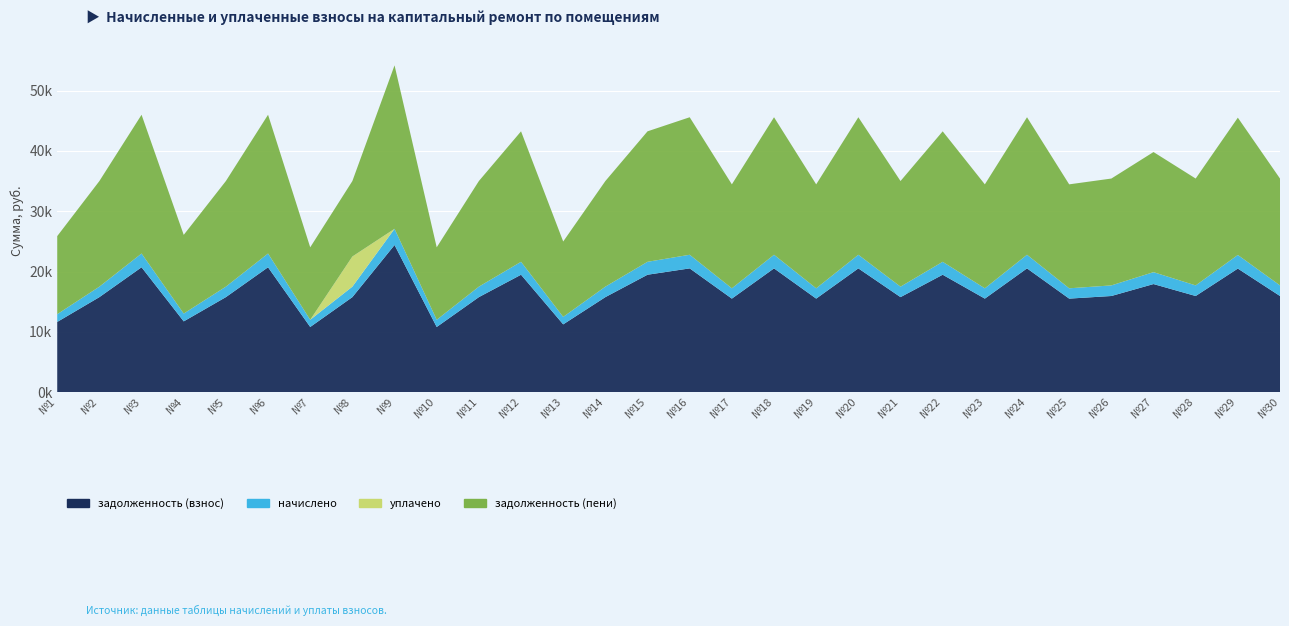

Reading right to left, transcribe all the data shown in this chart.

задолженность (взнос): 30=15956.8	29=20502.6	28=15956.8	27=17935.9	26=15956.8	25=15523.8	24=20533.6	23=15523.8	22=19482.1	21=15771.2	20=20533.6	19=15523.8	18=20533.6	17=15523.8	16=20533.6	15=19482.1	14=15771.2	13=11256.4	12=19482.1	11=15771.2	10=10823.4	9=24408.2	8=15771.2	7=10823.4	6=20719.1	5=15771.2	4=11751.1	3=20719.1	2=15771.2	1=11658.4
начислено: 30=1755.4	29=2255.5	28=1755.4	27=1973.2	26=1755.4	25=1707.8	24=2258.9	23=1707.8	22=2143.3	21=1735.0	20=2258.9	19=1707.8	18=2258.9	17=1707.8	16=2258.9	15=2143.3	14=1735.0	13=1238.3	12=2143.3	11=1735.0	10=1190.7	9=2685.2	8=1735.0	7=1190.7	6=2279.3	5=1735.0	4=1292.8	3=2279.3	2=1735.0	1=1282.6
уплачено: 30=0.0	29=0.0	28=0.0	27=0.0	26=0.0	25=0.0	24=0.0	23=0.0	22=0.0	21=0.0	20=0.0	19=0.0	18=0.0	17=0.0	16=0.0	15=0.0	14=0.0	13=0.0	12=0.0	11=0.0	10=0.0	9=0.0	8=5000.0	7=0.0	6=0.0	5=0.0	4=0.0	3=0.0	2=0.0	1=0.0
задолженность (пени): 30=17712.2	29=22758.1	28=17712.2	27=19909.1	26=17712.2	25=17231.6	24=22792.5	23=17231.6	22=21625.4	21=17506.3	20=22792.5	19=17231.6	18=22792.5	17=17231.6	16=22792.5	15=21625.4	14=17506.3	13=12494.7	12=21625.4	11=17506.3	10=12014.1	9=27093.4	8=12506.3	7=12014.1	6=22998.4	5=17506.3	4=13043.9	3=22998.4	2=17506.3	1=12940.9